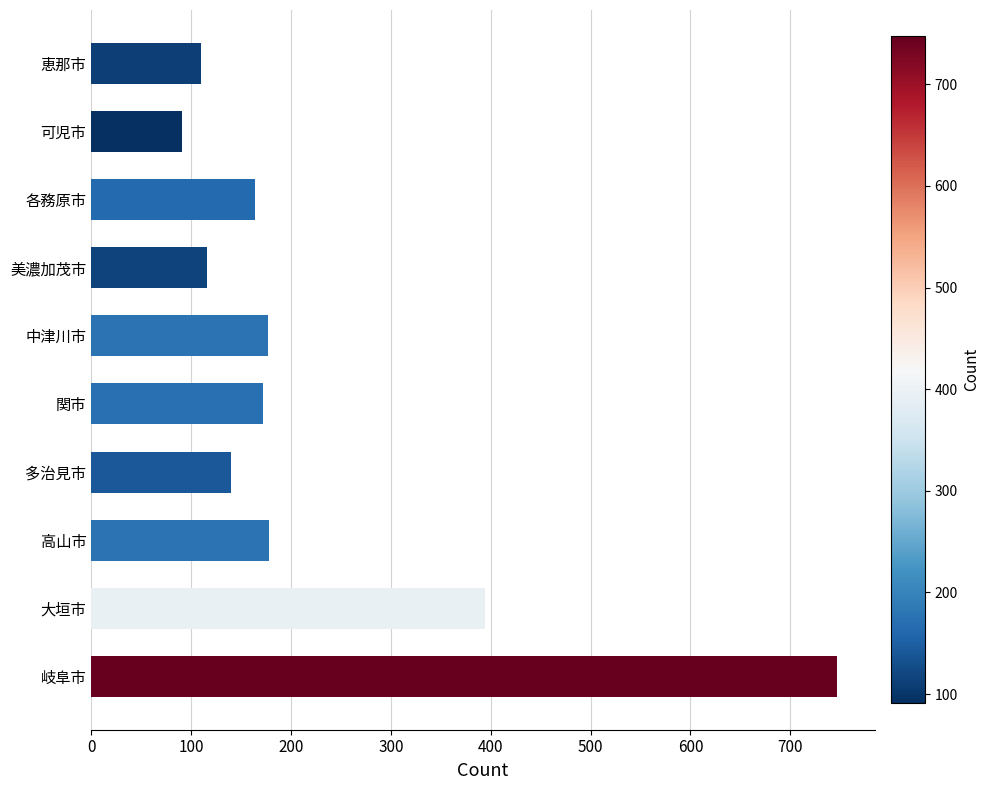

How many data points does each series have?

10